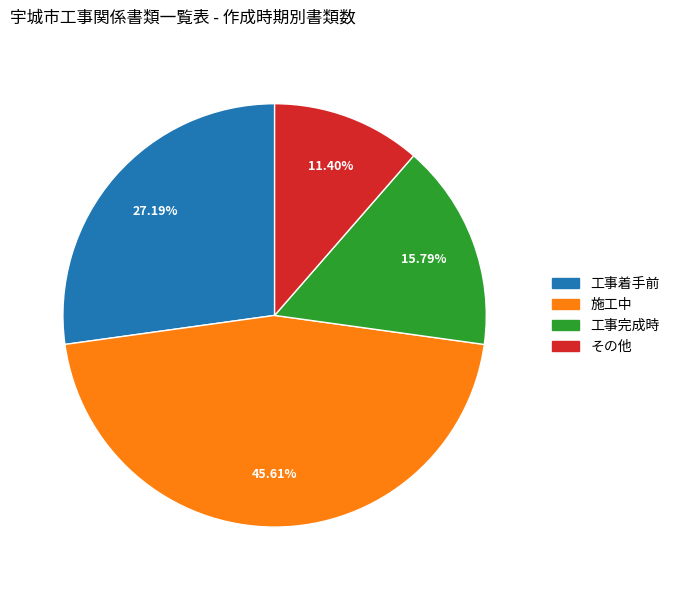

Does その他 represent more than half of the total?

No